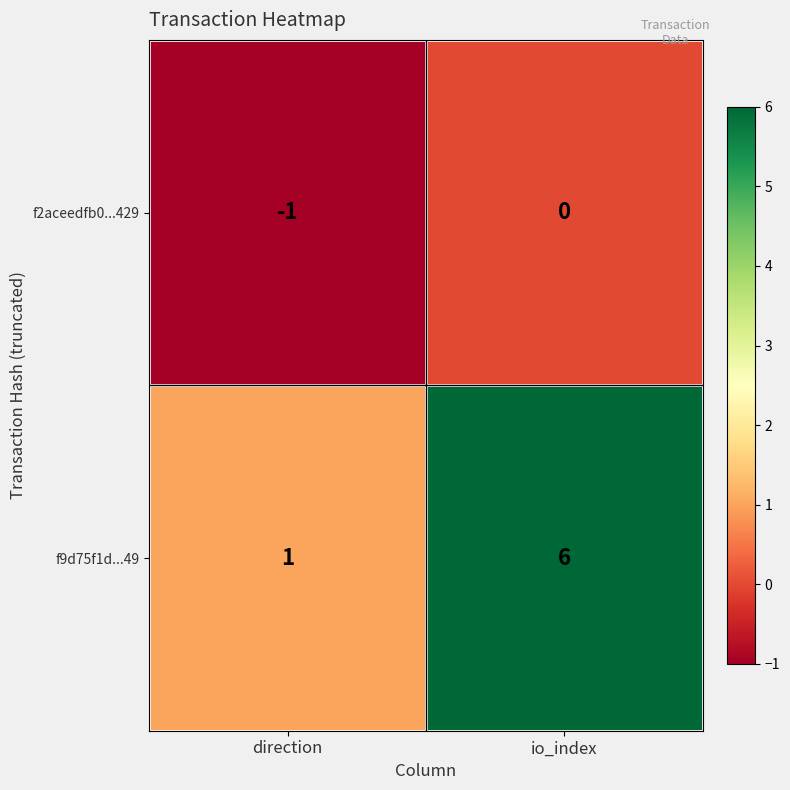

What is the sum of the f9d75f1d...49 values at io_index and direction?

7